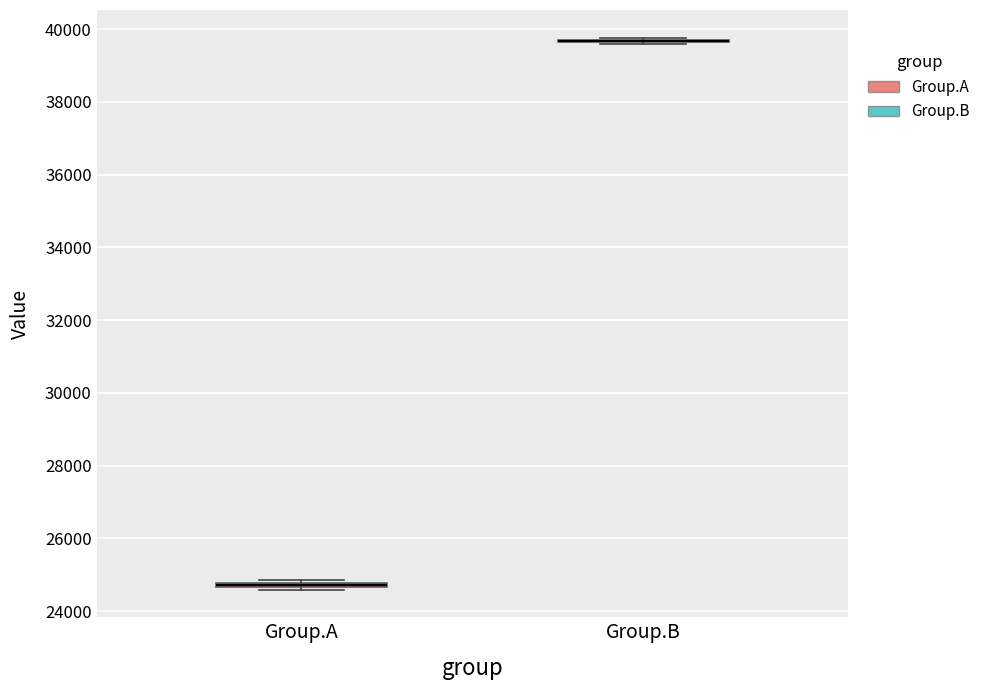

Where is the lower edge of the box for Group.A on the y-axis? The values are not printed on the chart, so give them approximately, as read against the axis.

24600